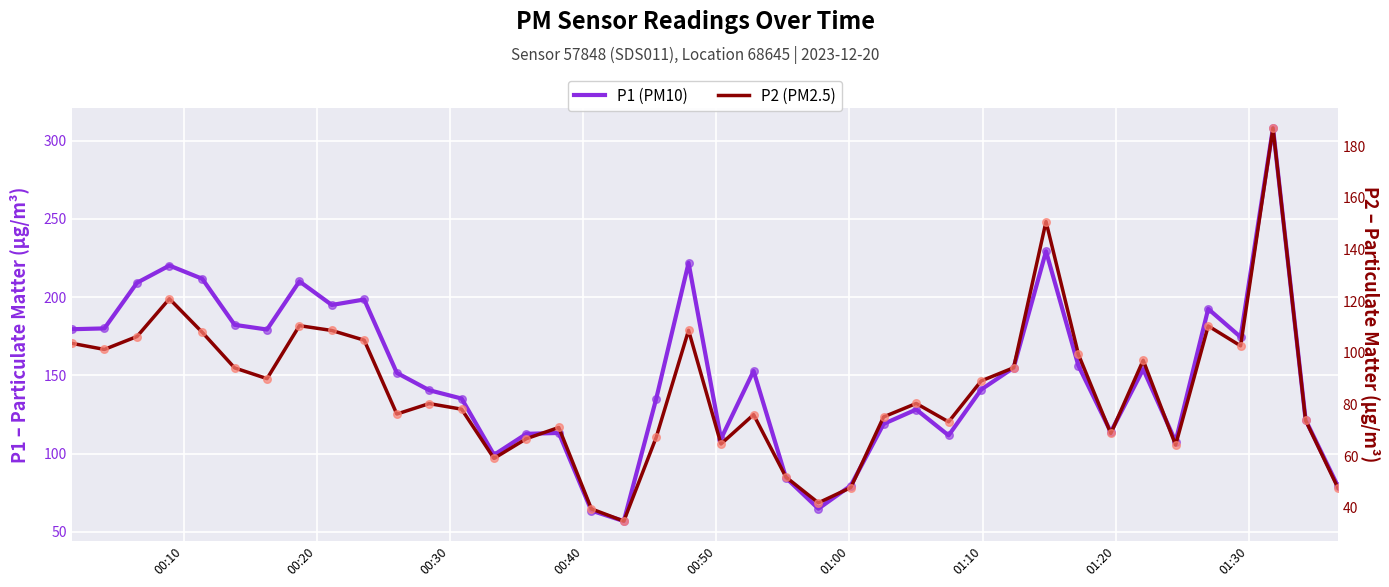

Which series contains the lowest Y value?

P2 (PM2.5)